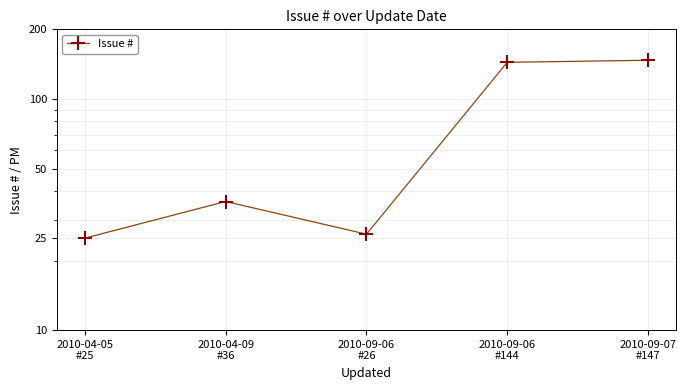

What position from the left is 2010-09-06
#26?

3